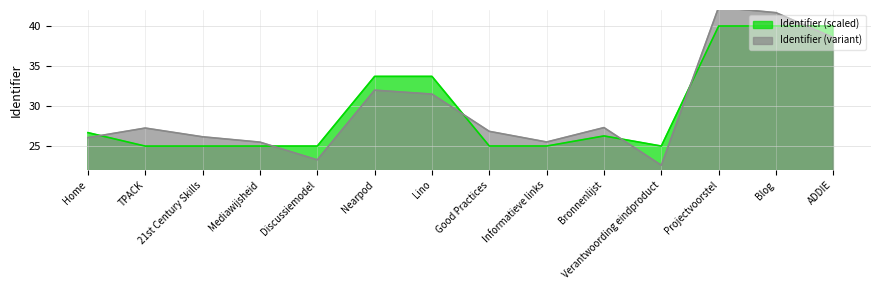

The chart shows a value of 6.3 at Verantwoording eindproduct. True or false?

False